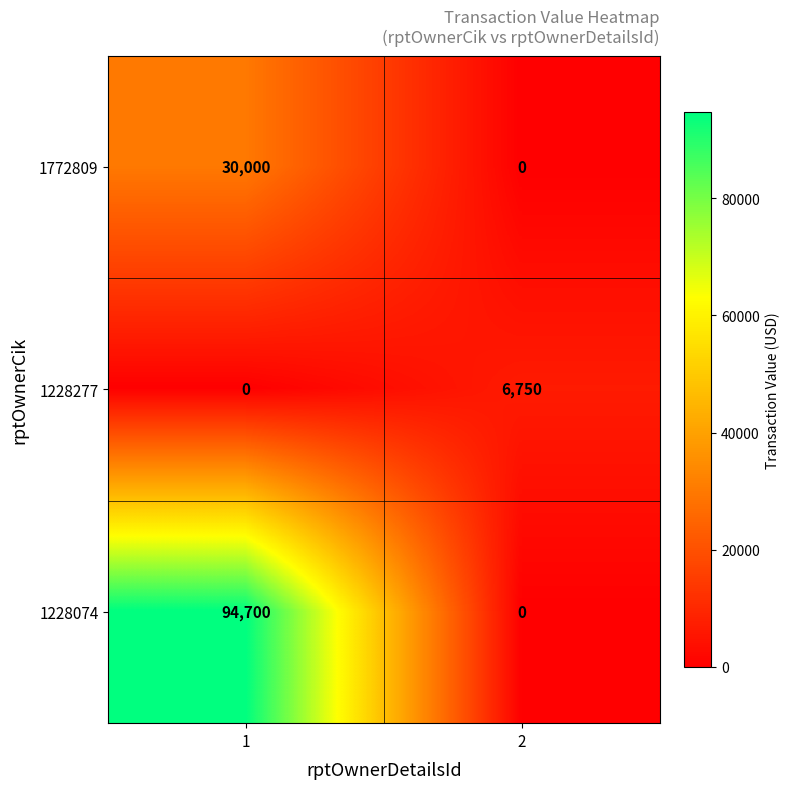

How many data points does each series have?

2